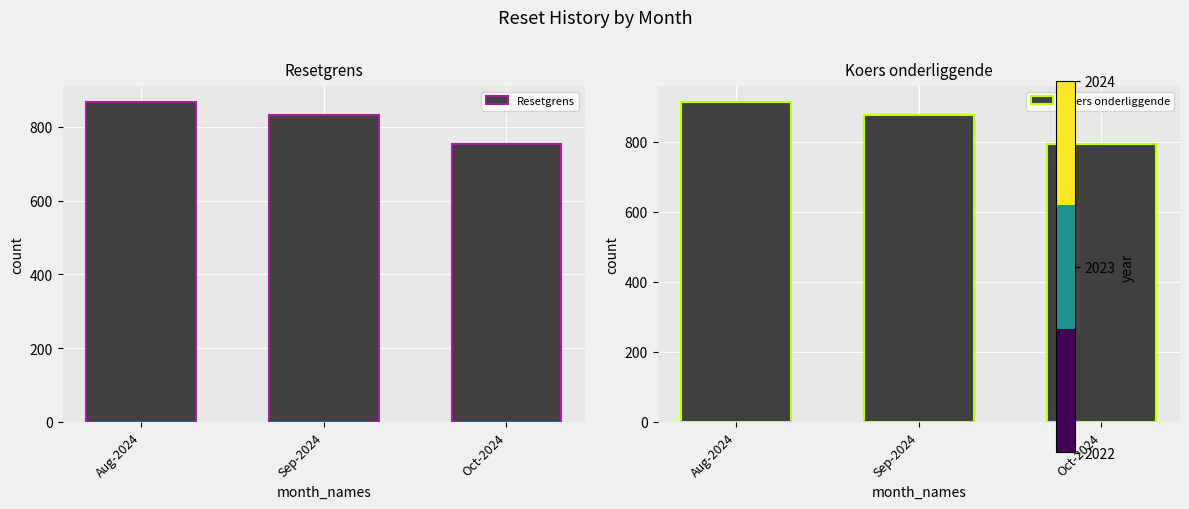

What is the greatest value displayed?

912.4